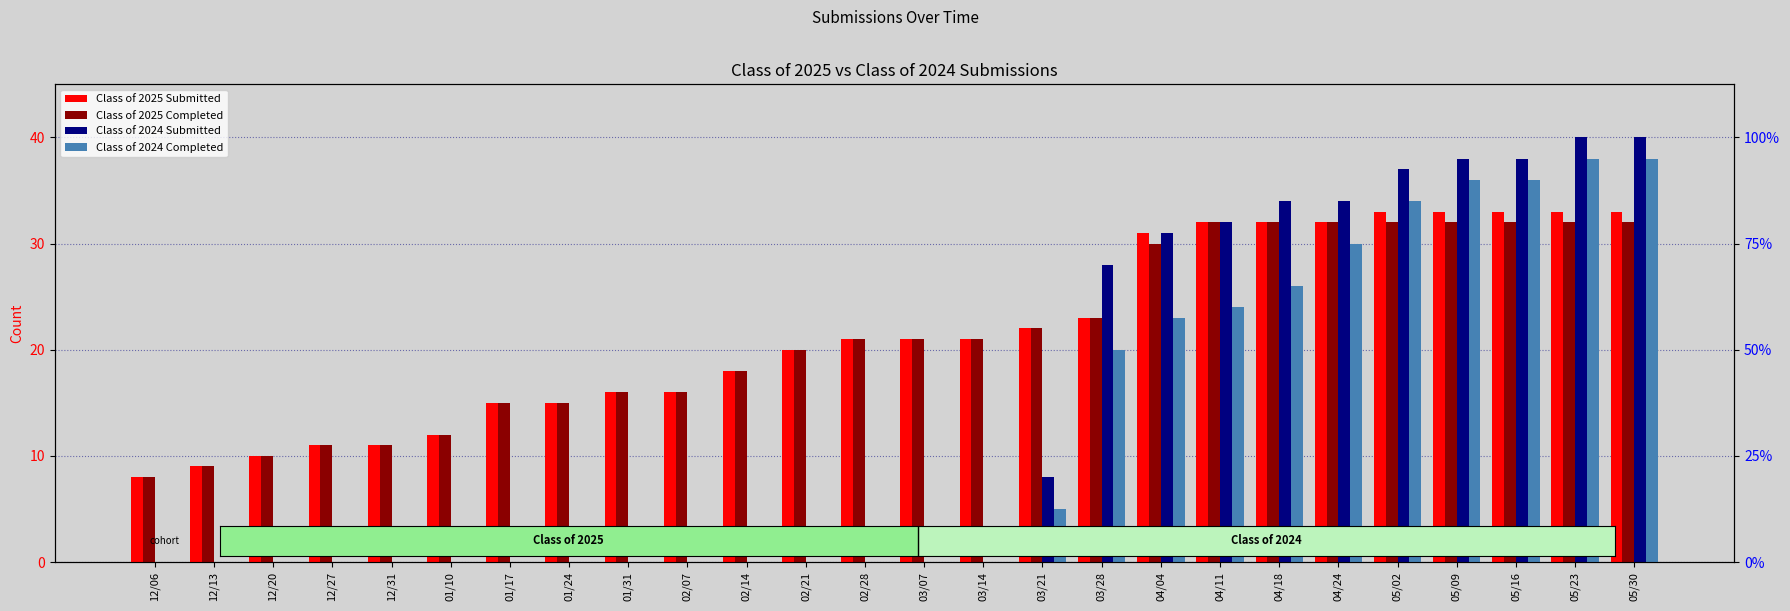

Which has a higher value, 05/23 or 03/14?

05/23